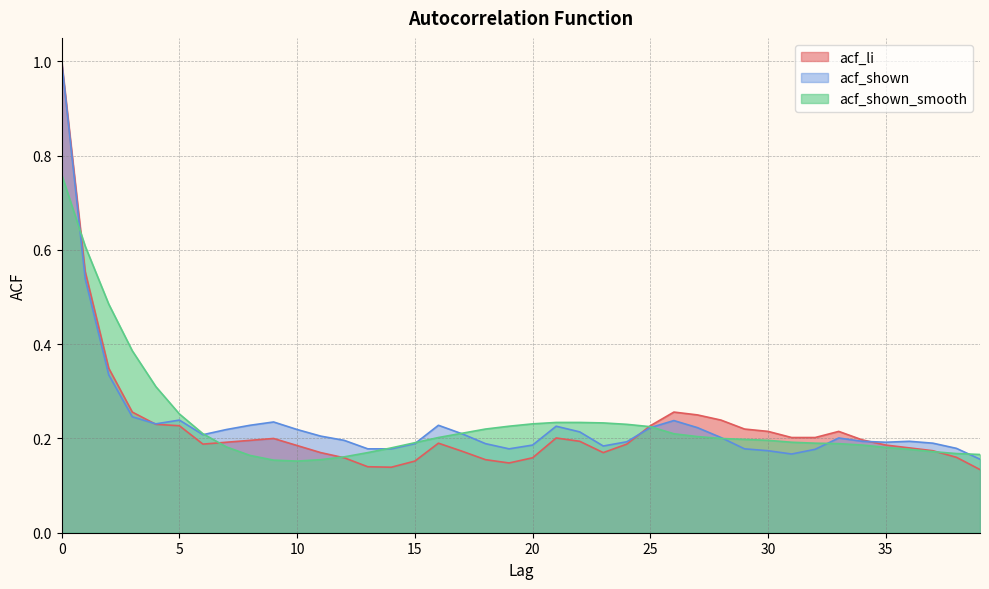

What value does the acf_shown_smooth series have at 19?

0.2